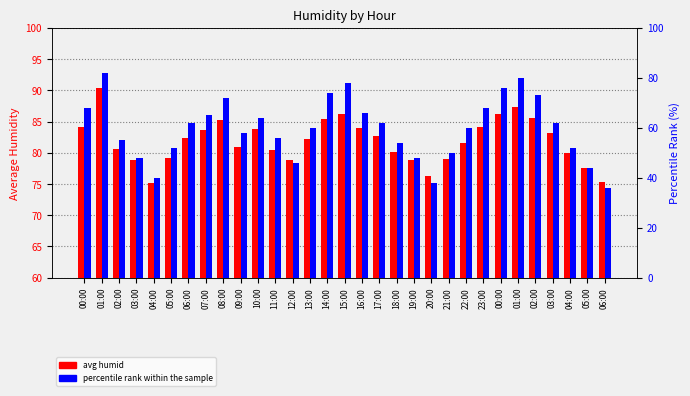

At 18:00, list the series in order from largest to smallest.

avg humid, percentile rank within the sample